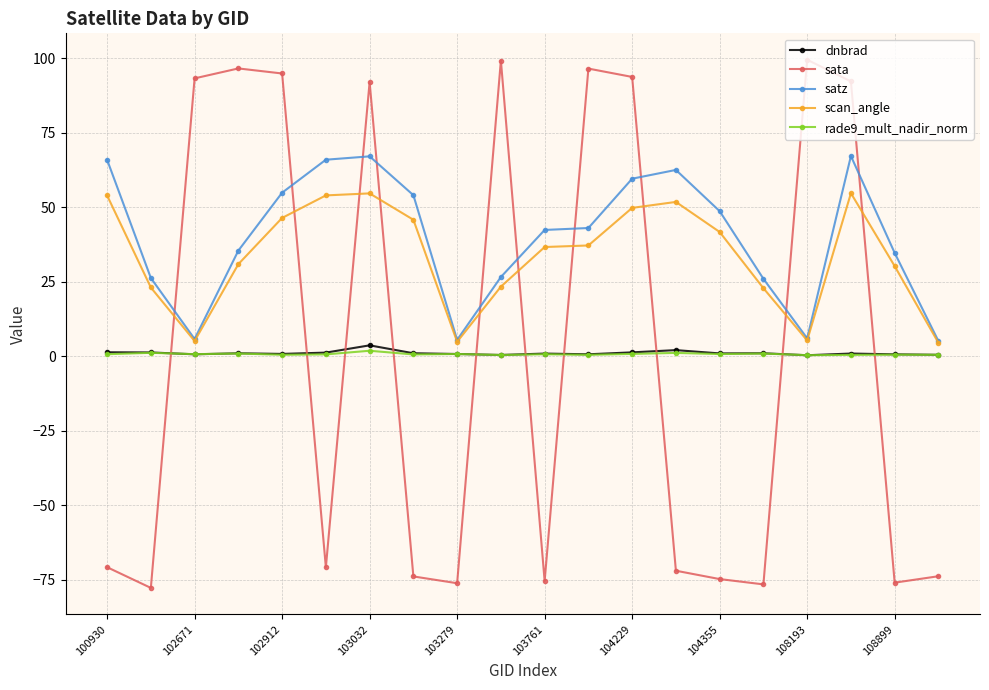

What is the value of the sata point at the 7th from the left?

92.0